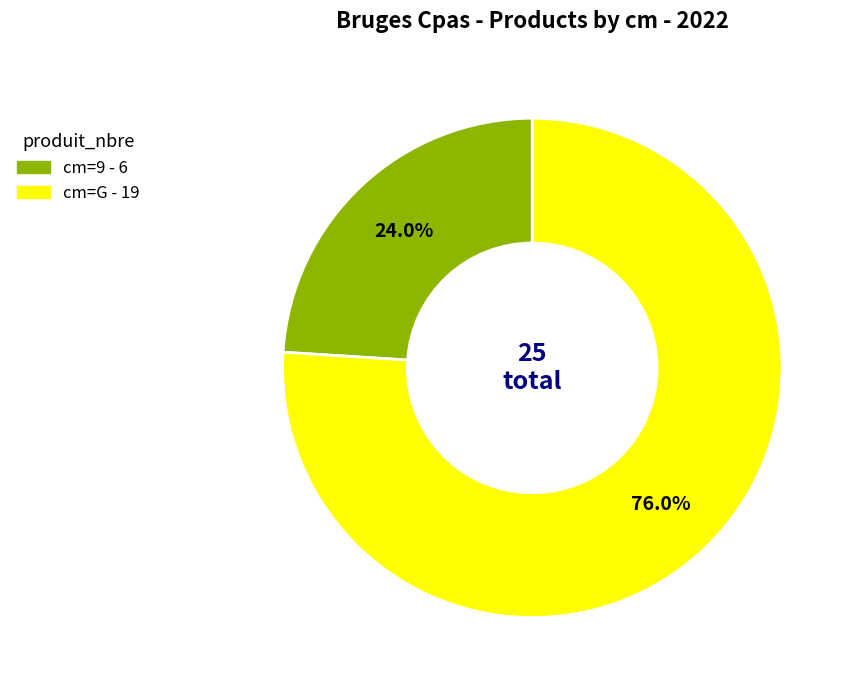

Is there any slice that represents more than half of the pie?

Yes